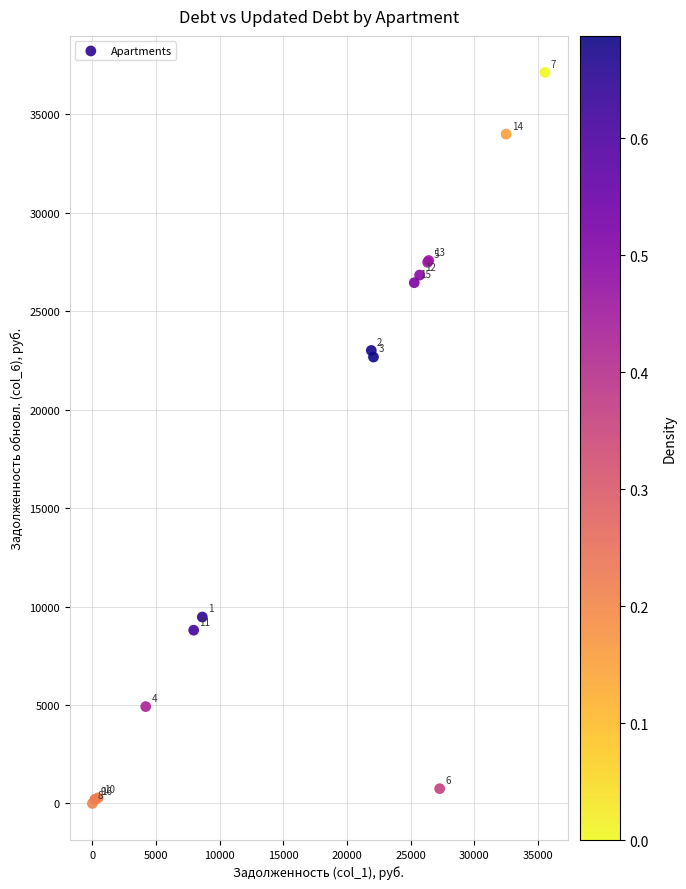

What Y value in the scatter plot is closest to 18563?

22672.8